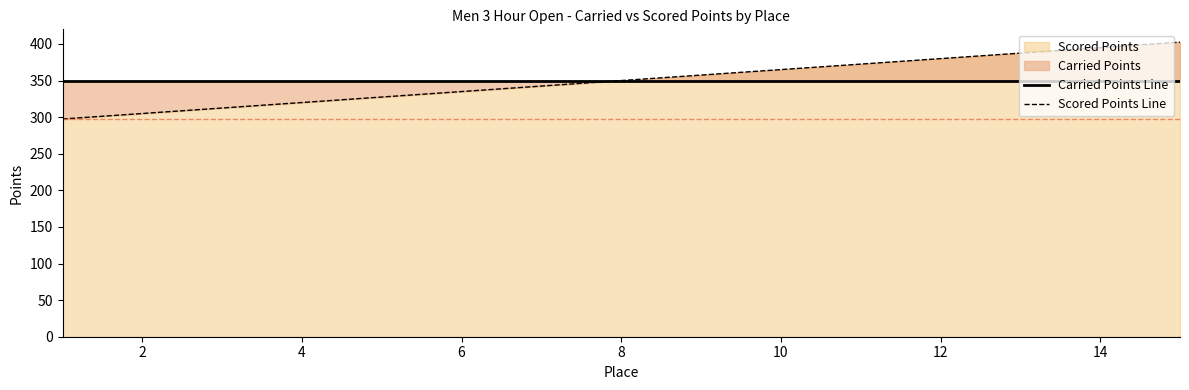

What is the highest value of the Scored Points series?

402.5